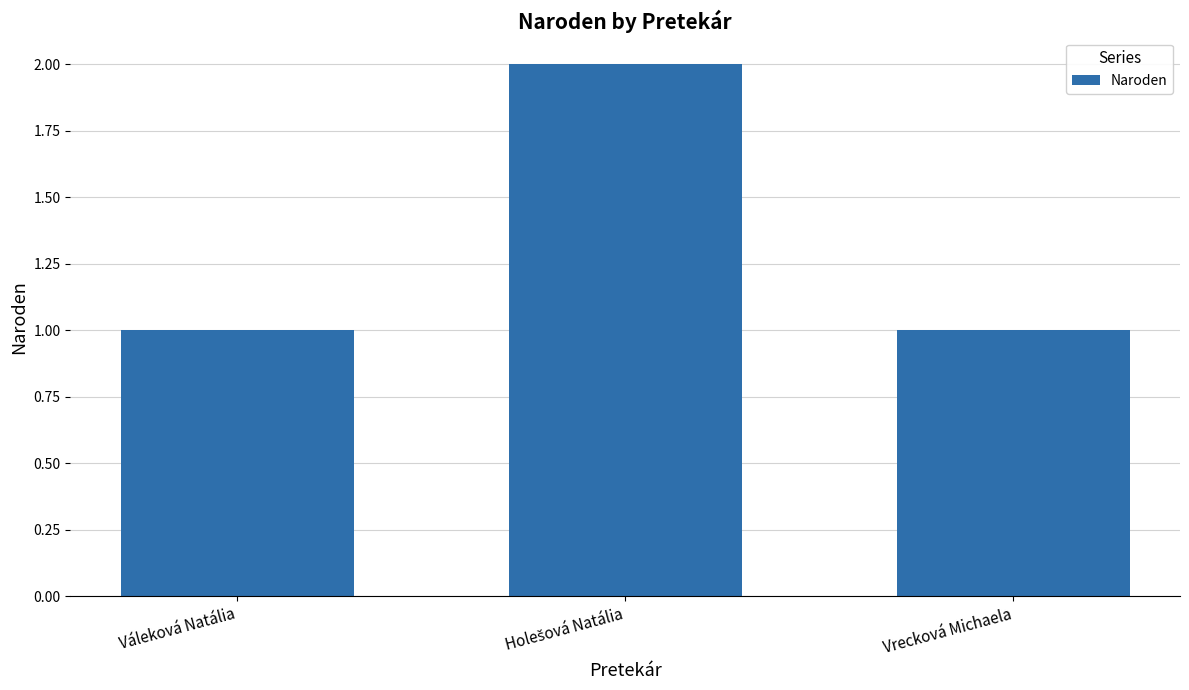

Reading right to left, list all the values displayed in this chart.

1	2	1